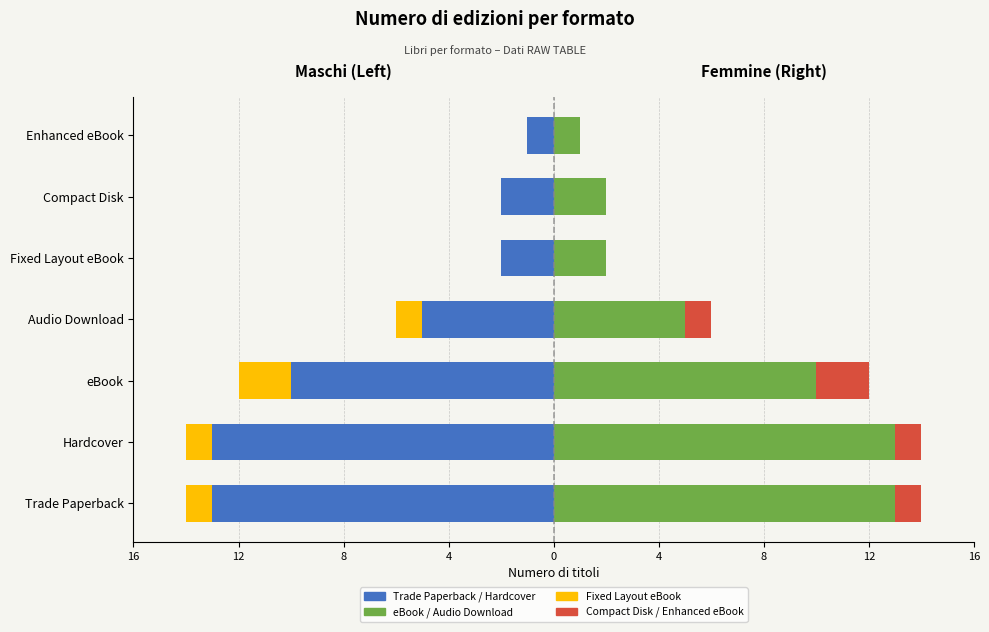

How many groups of bars are there?

7